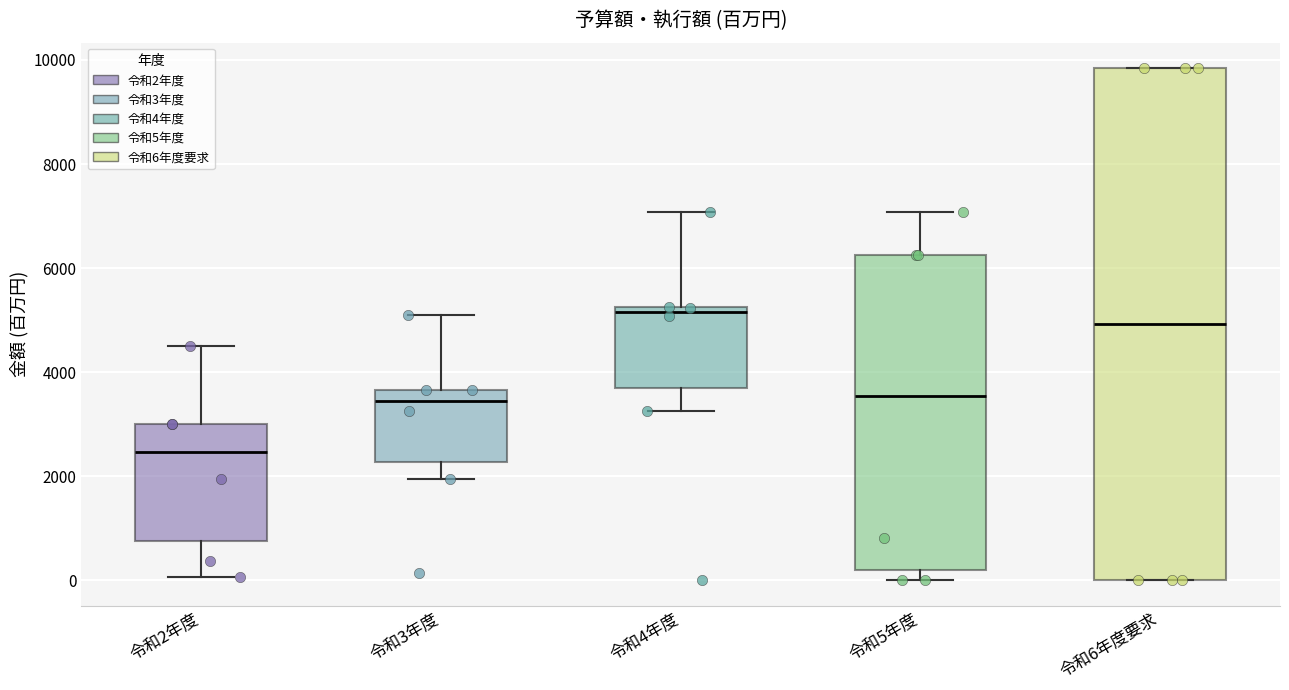

Comparing the boxes themselves (not the whiskers), which one is the tallest?

令和6年度要求